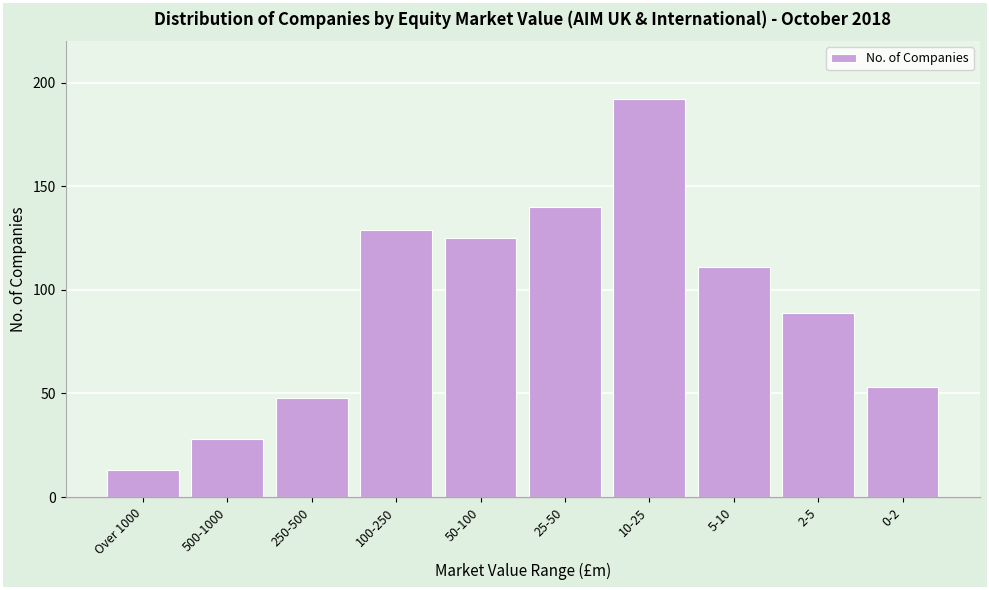

Reading left to right, transcribe all the data shown in this chart.

Over 1000=13	500-1000=28	250-500=48	100-250=129	50-100=125	25-50=140	10-25=192	5-10=111	2-5=89	0-2=53